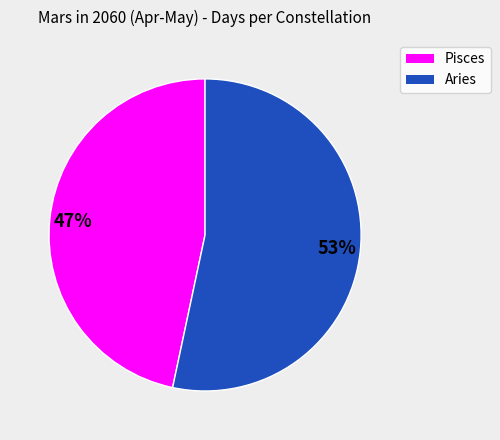

How many slices are in this pie chart?

2